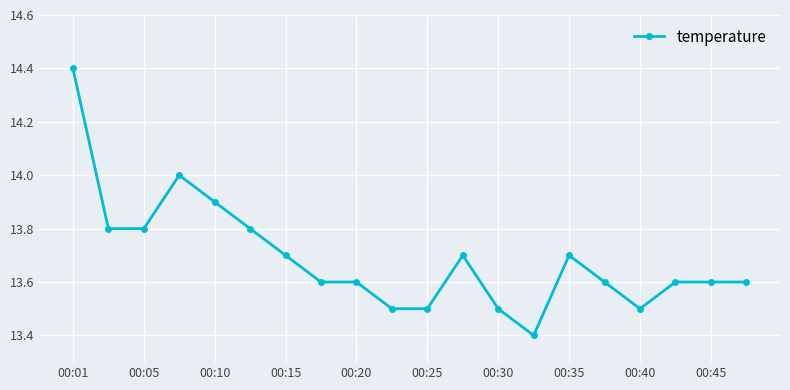

True or false: there are more than 2 points higher than both neighbors.

True